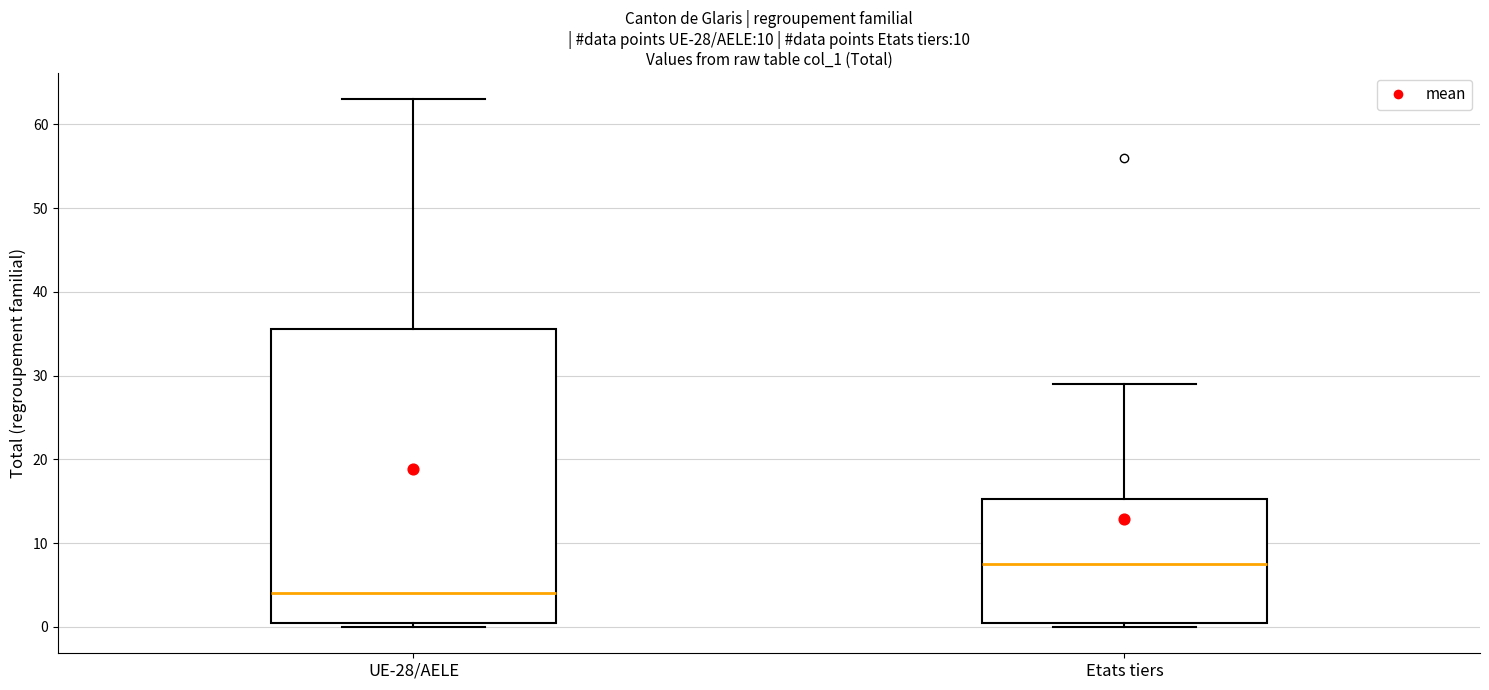

Comparing the boxes themselves (not the whiskers), which one is the tallest?

UE-28/AELE